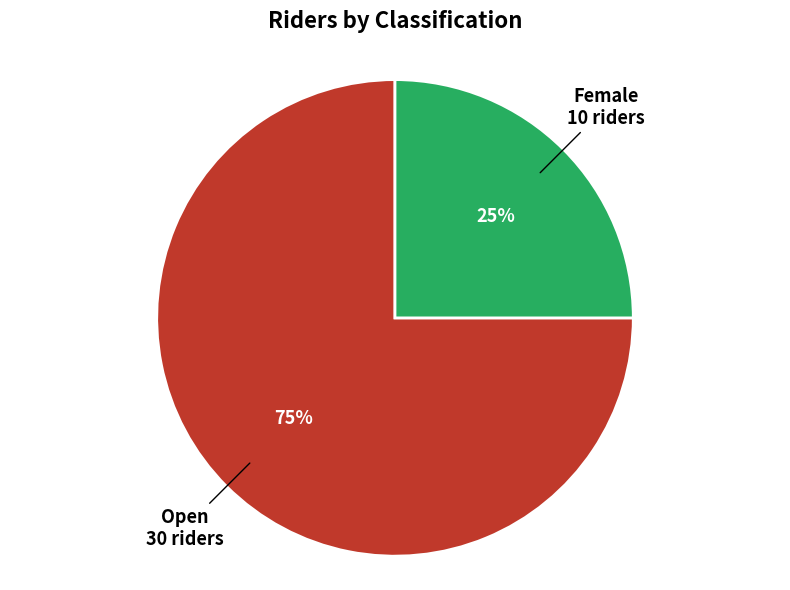

Which slice is the largest?

Open